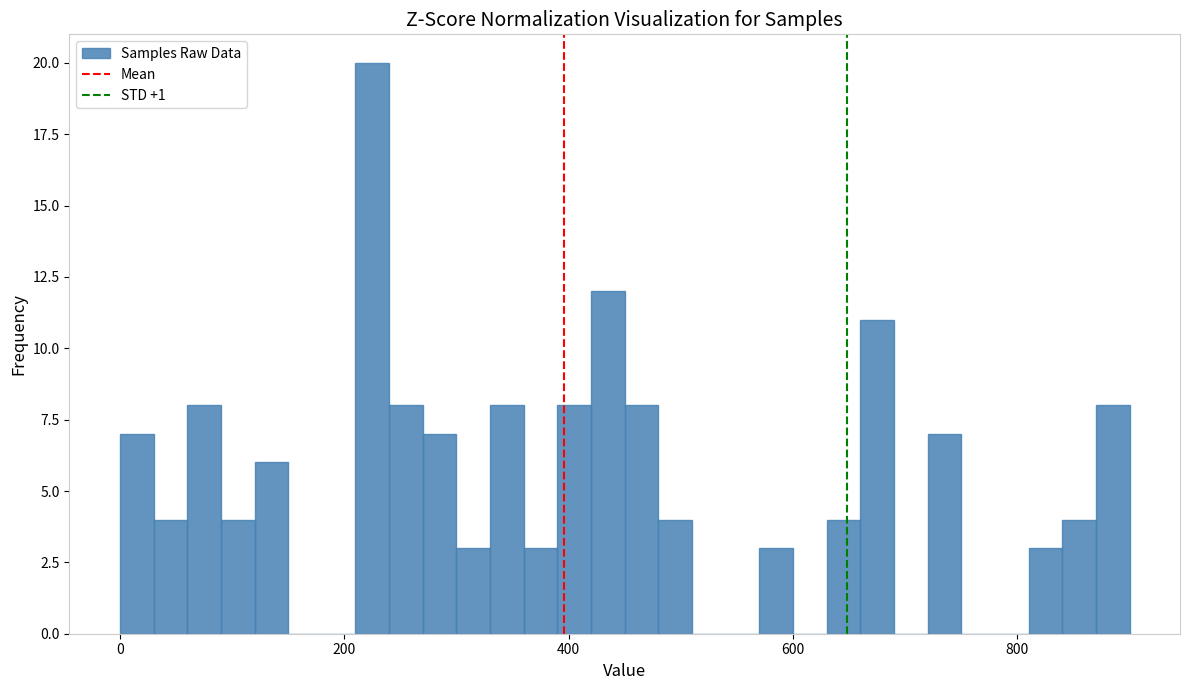

Read against the x-axis, roughly where is the centre of the tallest bar?

220